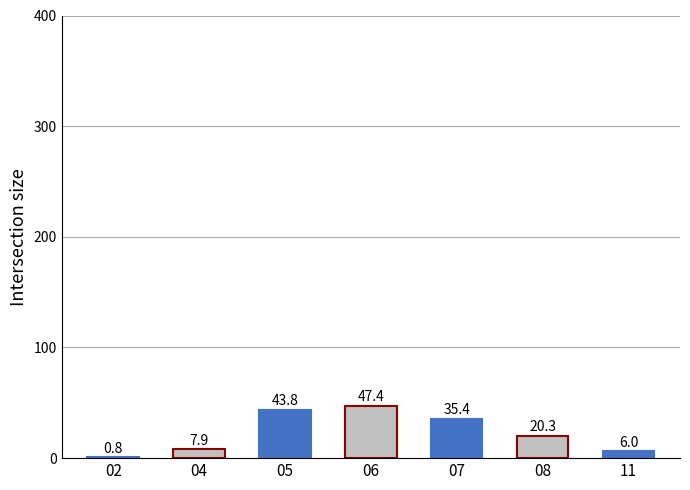

What is the approximate value at 05?

43.8